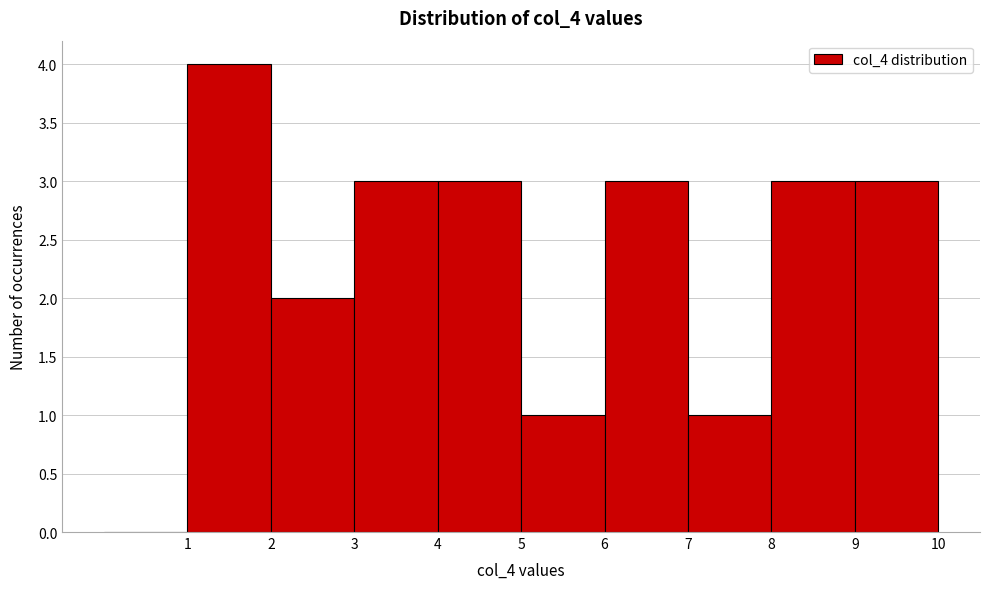

Reading left to right, list every bar in this chart as the range it spans on the x-axis followed by its height. The values are not printed on the chart, so give them approximately, as read against the axis.

0 to 1: 0
1 to 2: 4
2 to 3: 2
3 to 4: 3
4 to 5: 3
5 to 6: 1
6 to 7: 3
7 to 8: 1
8 to 9: 3
9 to 10: 3